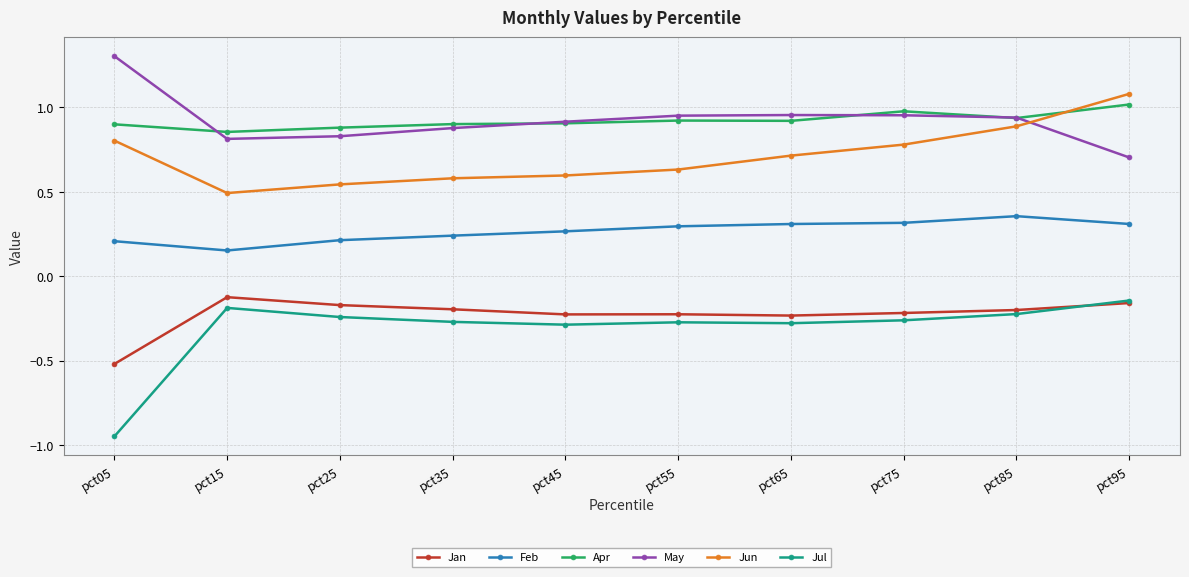

Where is the first local minimum for Feb?

pct15